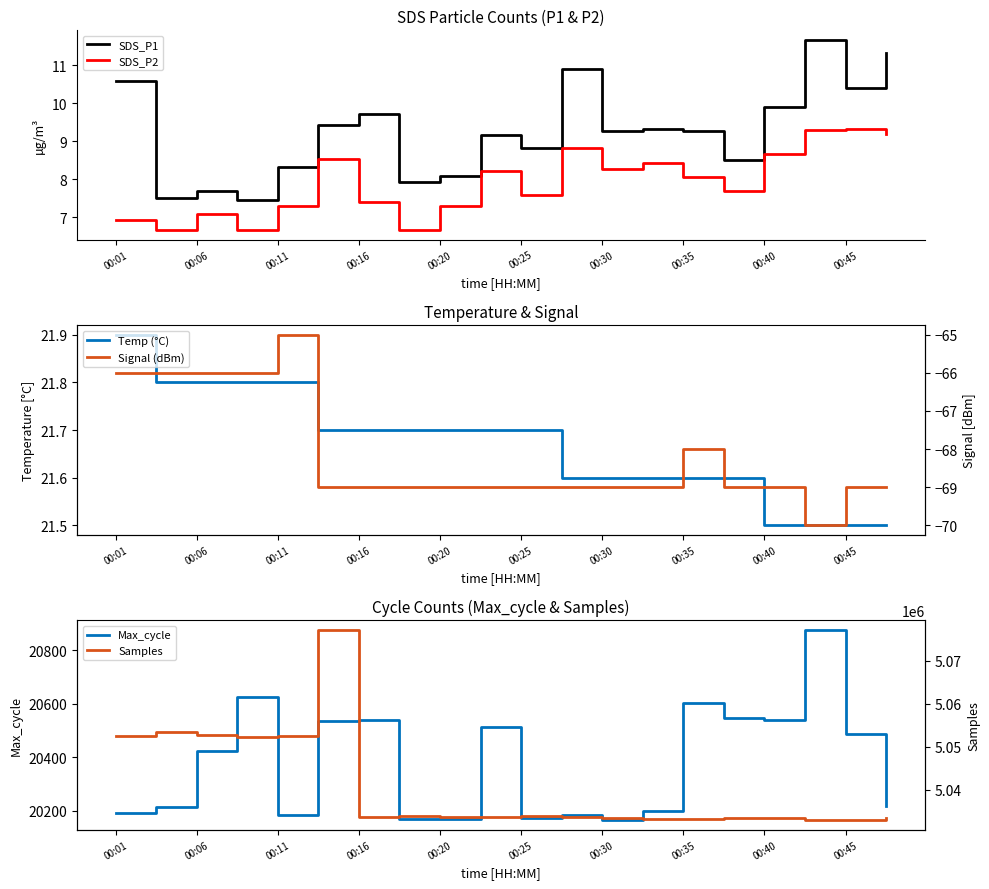

At how many categories does at least one series exceed 111192?

20